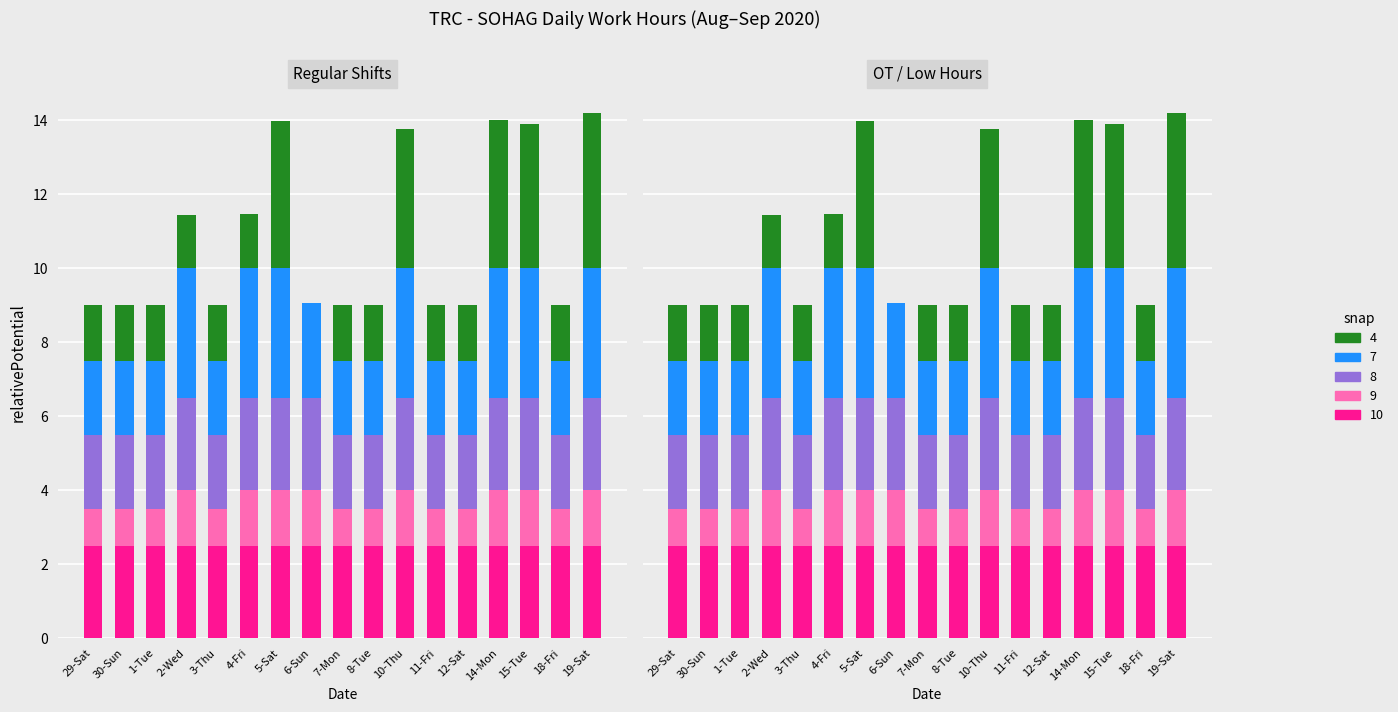

Reading left to right, list all the values displayed in this chart.

snap 10: 29-Sat=2.5	30-Sun=2.5	1-Tue=2.5	2-Wed=2.5	3-Thu=2.5	4-Fri=2.5	5-Sat=2.5	6-Sun=2.5	7-Mon=2.5	8-Tue=2.5	10-Thu=2.5	11-Fri=2.5	12-Sat=2.5	14-Mon=2.5	15-Tue=2.5	18-Fri=2.5	19-Sat=2.5
snap 9: 29-Sat=1.0	30-Sun=1.0	1-Tue=1.0	2-Wed=1.5	3-Thu=1.0	4-Fri=1.5	5-Sat=1.5	6-Sun=1.5	7-Mon=1.0	8-Tue=1.0	10-Thu=1.5	11-Fri=1.0	12-Sat=1.0	14-Mon=1.5	15-Tue=1.5	18-Fri=1.0	19-Sat=1.5
snap 8: 29-Sat=2.0	30-Sun=2.0	1-Tue=2.0	2-Wed=2.5	3-Thu=2.0	4-Fri=2.5	5-Sat=2.5	6-Sun=2.5	7-Mon=2.0	8-Tue=2.0	10-Thu=2.5	11-Fri=2.0	12-Sat=2.0	14-Mon=2.5	15-Tue=2.5	18-Fri=2.0	19-Sat=2.5
snap 7: 29-Sat=2.0	30-Sun=2.0	1-Tue=2.0	2-Wed=3.5	3-Thu=2.0	4-Fri=3.5	5-Sat=3.5	6-Sun=2.6	7-Mon=2.0	8-Tue=2.0	10-Thu=3.5	11-Fri=2.0	12-Sat=2.0	14-Mon=3.5	15-Tue=3.5	18-Fri=2.0	19-Sat=3.5
snap 4: 29-Sat=1.5	30-Sun=1.5	1-Tue=1.5	2-Wed=1.4	3-Thu=1.5	4-Fri=1.5	5-Sat=4.0	6-Sun=0.0	7-Mon=1.5	8-Tue=1.5	10-Thu=3.8	11-Fri=1.5	12-Sat=1.5	14-Mon=4.0	15-Tue=3.9	18-Fri=1.5	19-Sat=4.2